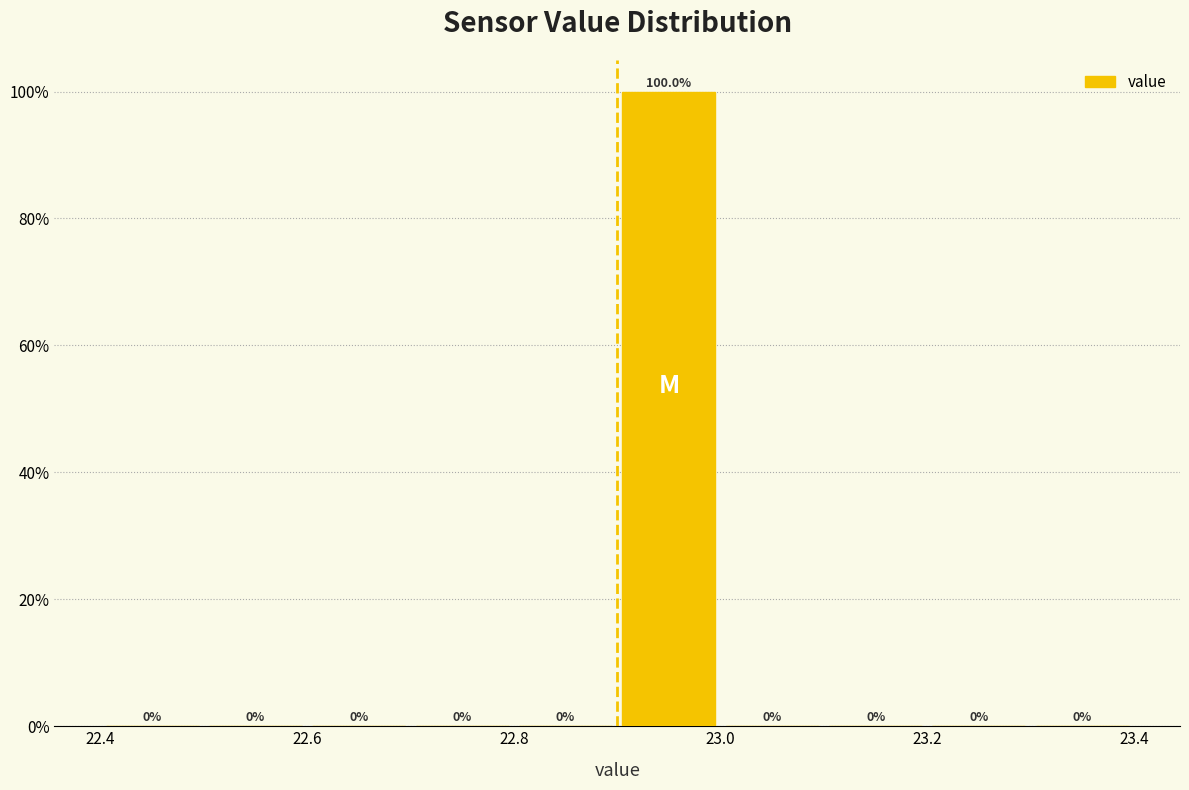

Over which range of the x-axis is the bar tallest?

22.9 to 23.0